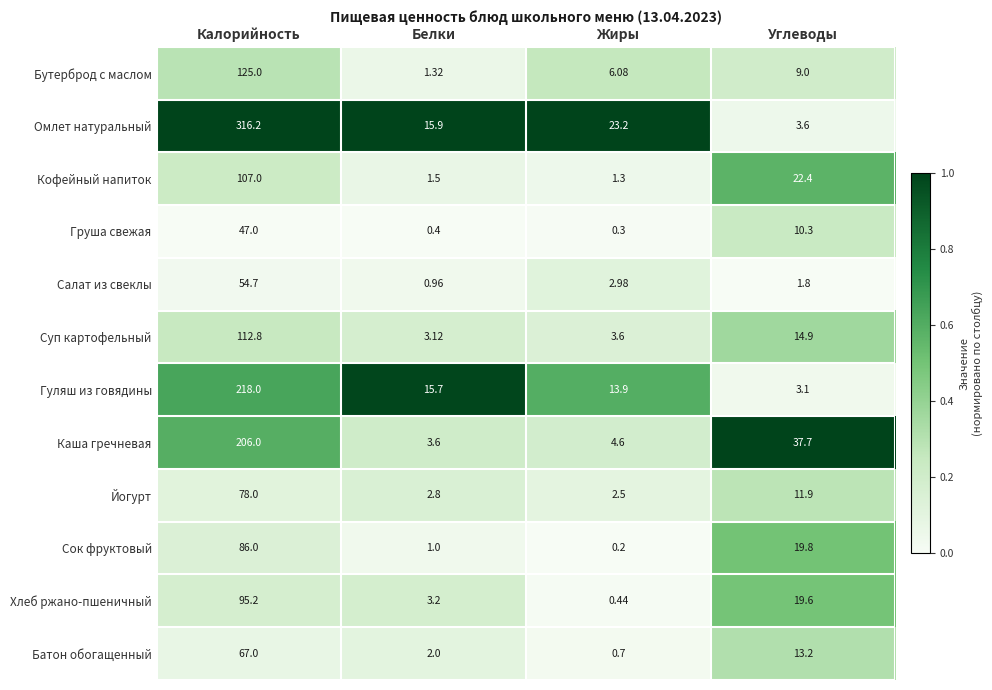

Rank the categories by Бутерброд с маслом value from highest to lowest.

Калорийность, Углеводы, Жиры, Белки